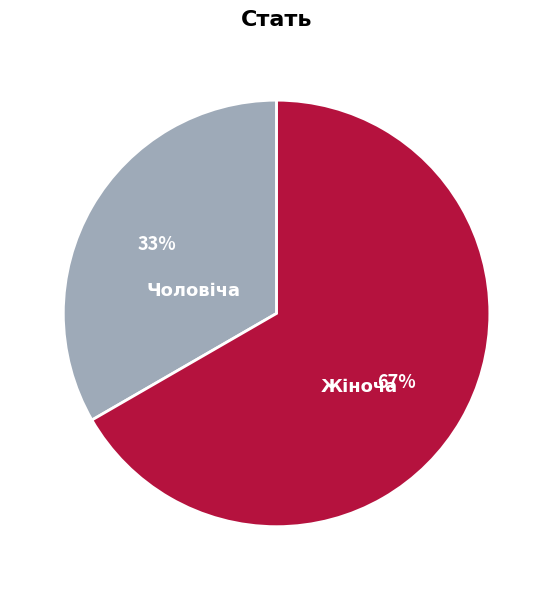

True or false: Жіноча accounts for 59% of the total.

False